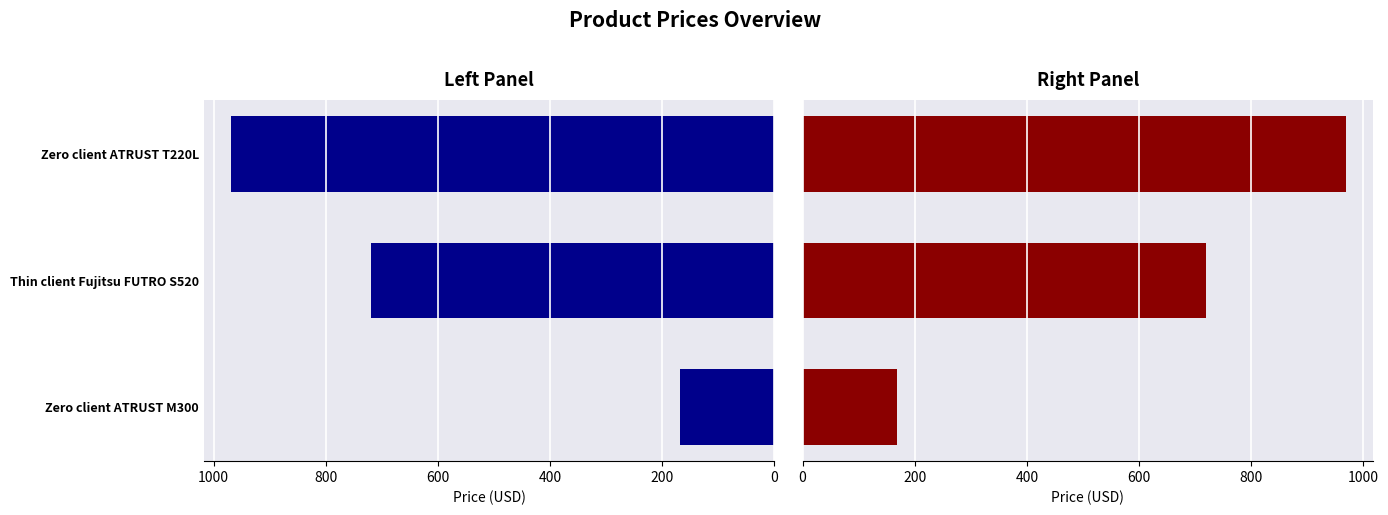

Reading left to right, list all the values displayed in this chart.

168.5	718.8	968.8